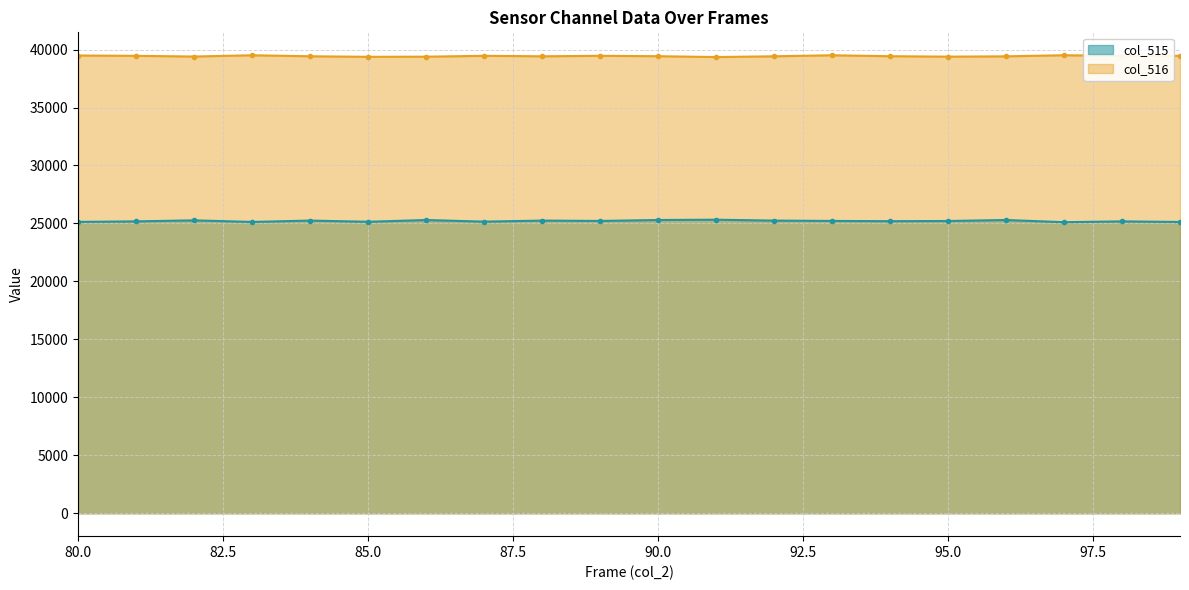

What is the maximum value for col_516 line?

39511